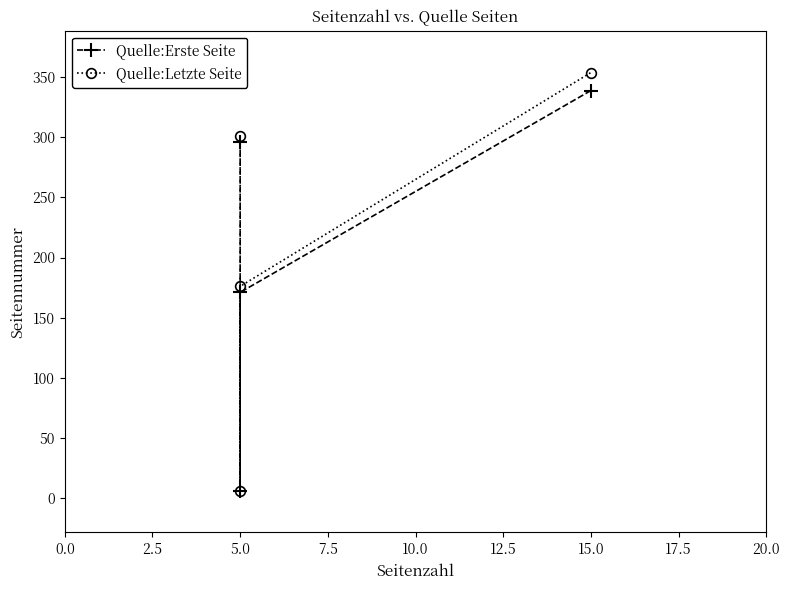

What are all the series names shown in the legend?

Quelle:Erste Seite, Quelle:Letzte Seite